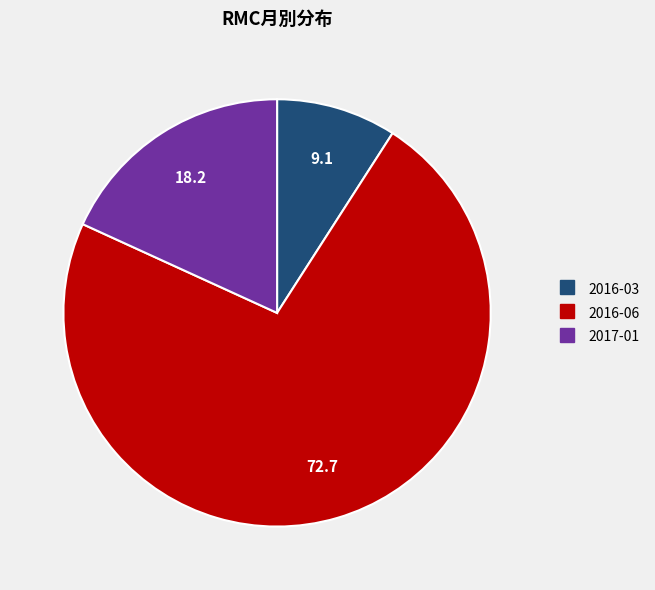

Does any single category account for the majority?

Yes